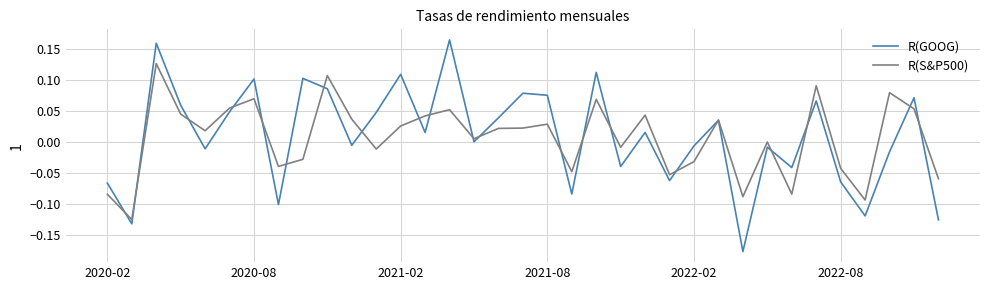

Rank the series by their maximum value, from lowest to highest.

R(S&P500), R(GOOG)